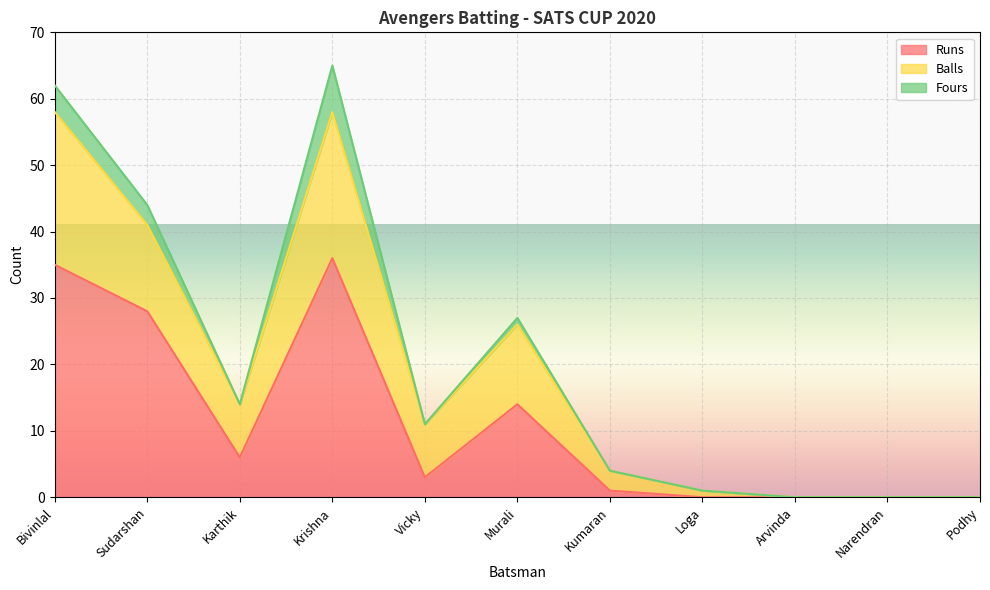

What is the highest value of the Runs series?

36